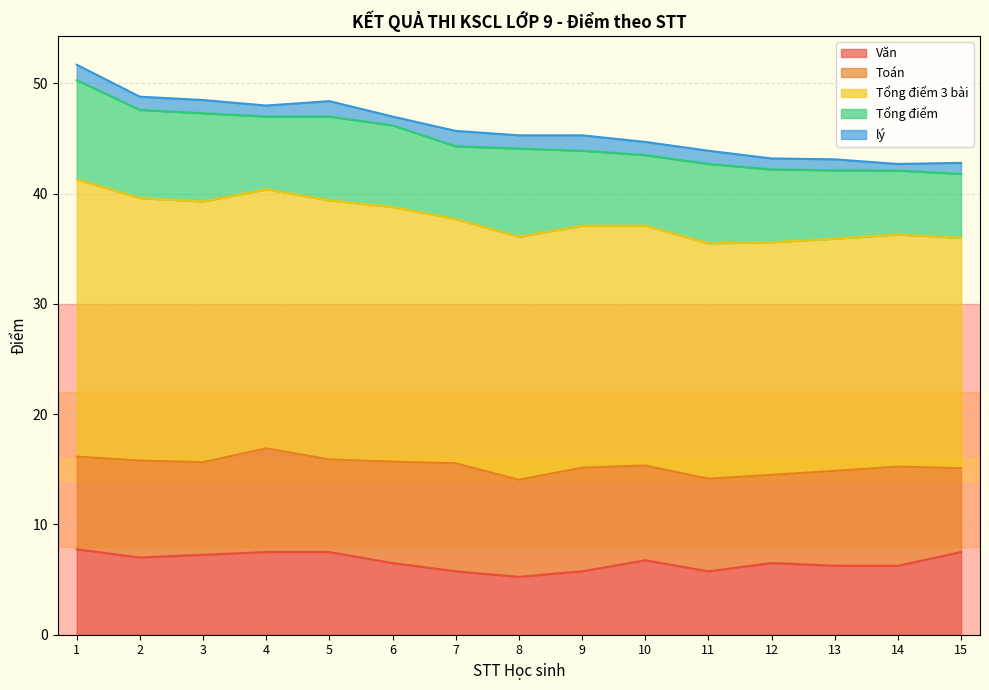

List the labels in order of Toán value, smallest first.

15, 12, 1, 3, 5, 11, 10, 13, 2, 8, 14, 6, 4, 9, 7